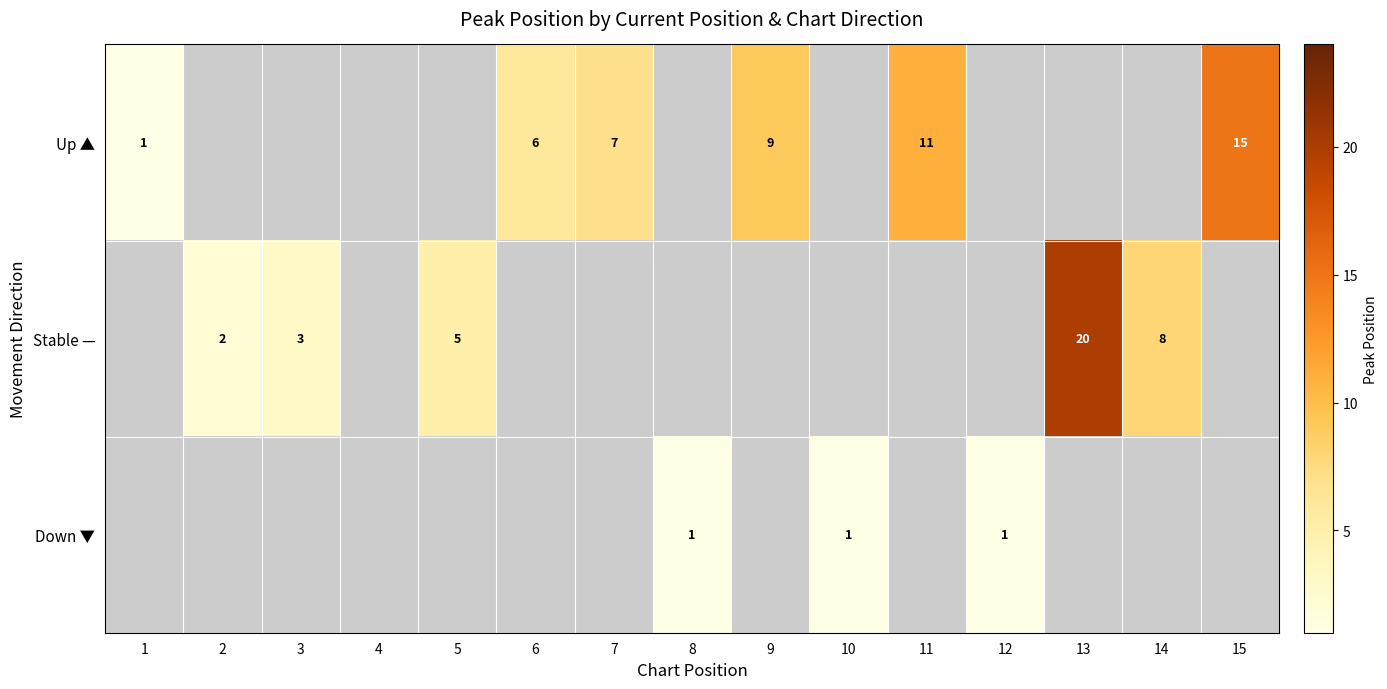

At which category does the chart reach its peak across all series?

13